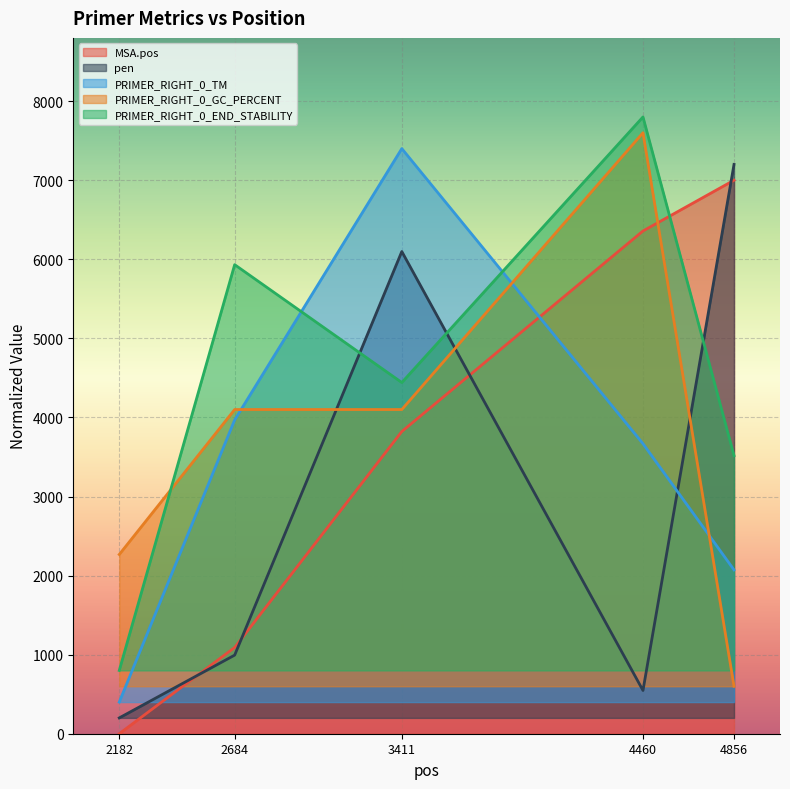

What is the maximum value shown in the chart?

7800.0